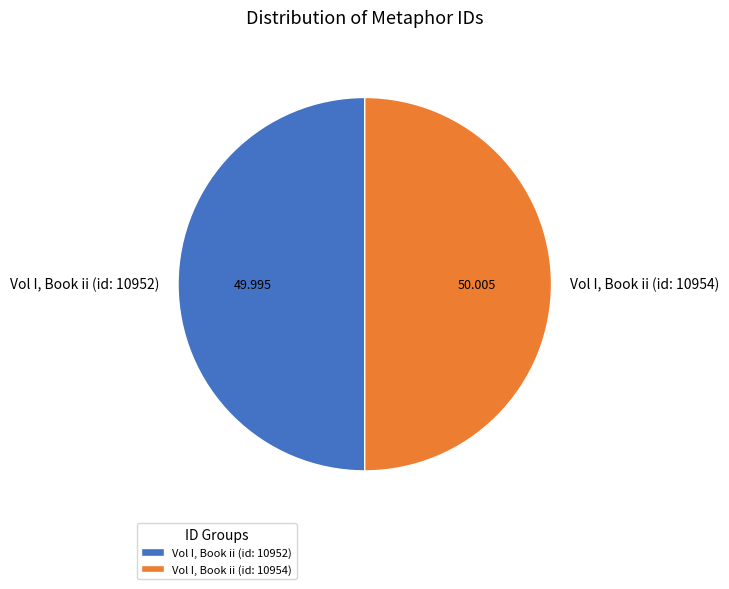

Do Vol I, Book ii (id: 10952) and Vol I, Book ii (id: 10954) together represent more than half of the pie?

Yes